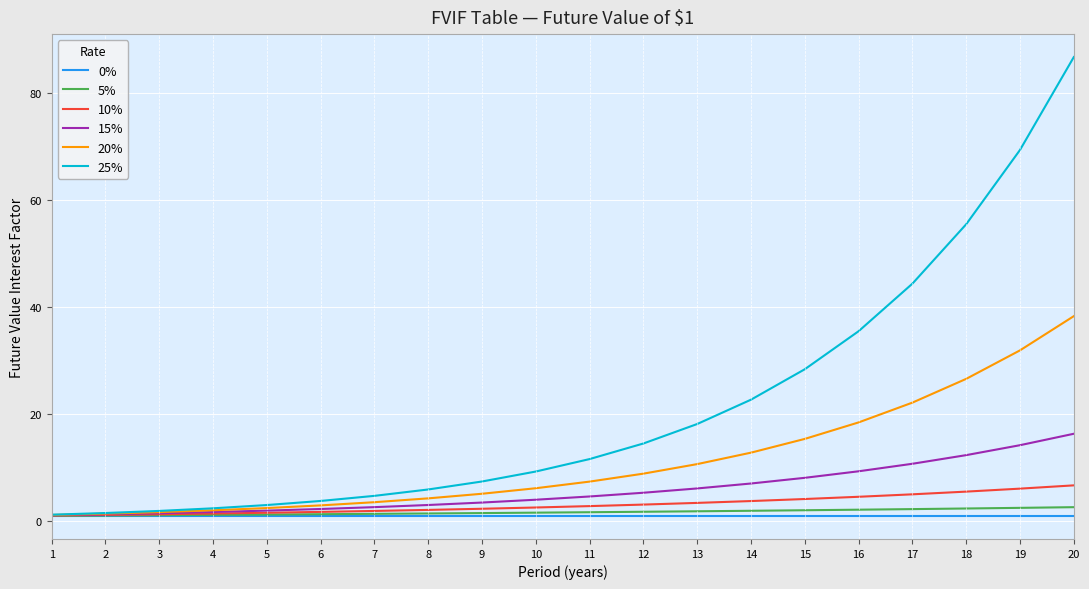

What is the maximum value shown in the chart?

86.7